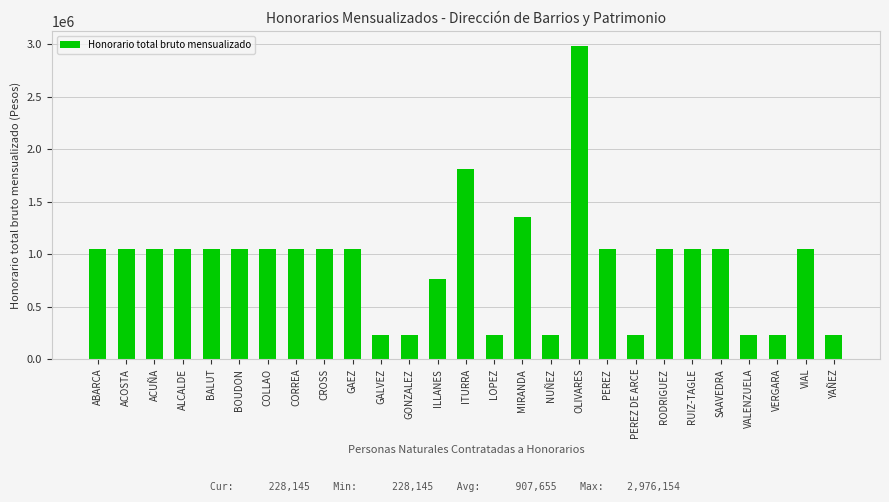

Is it true that the value at NUÑEZ is 228145?

True